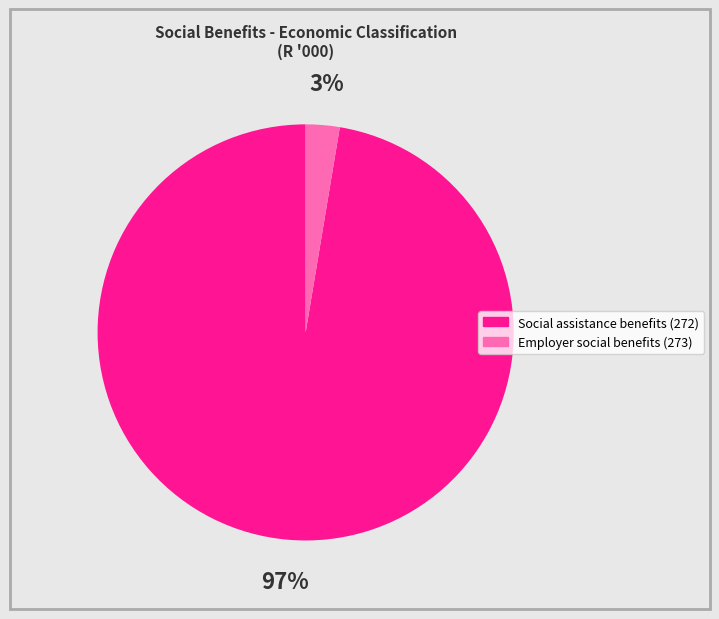

What is the majority slice?

Social assistance benefits (272)